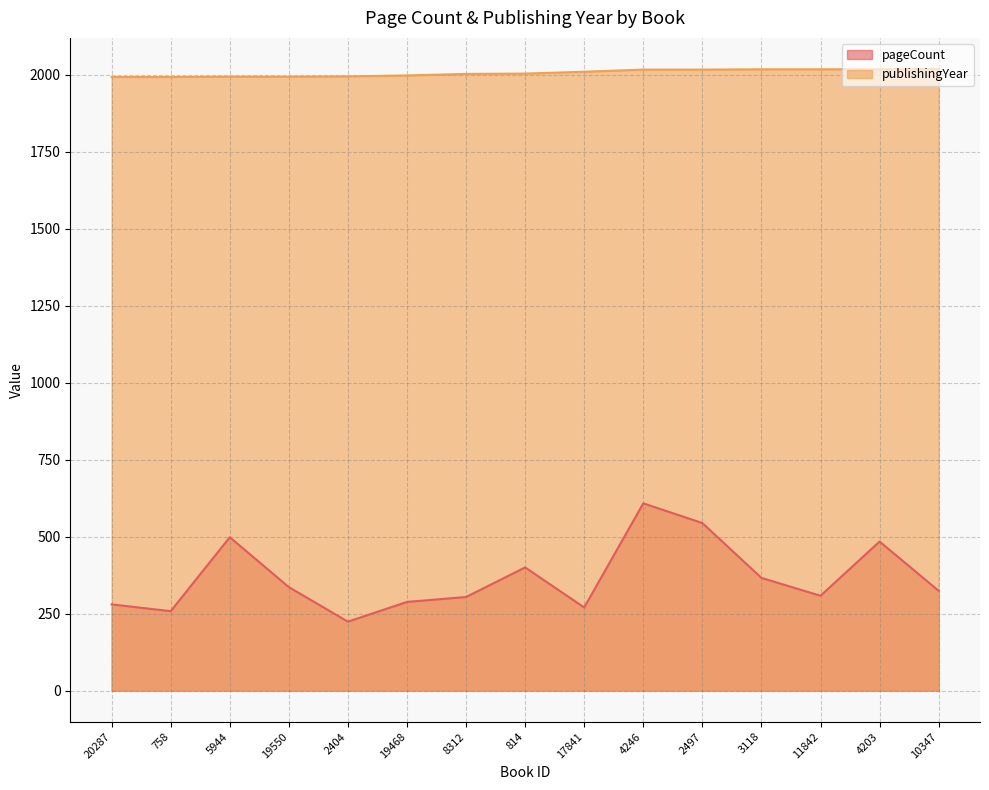

Reading left to right, extract all data points from this chart.

pageCount: 280	258	498	336	224	288	304	400	270	608	544	366	308	484	324
publishingYear: 1992	1992	1993	1993	1994	1997	2002	2003	2009	2016	2016	2017	2017	2017	2018